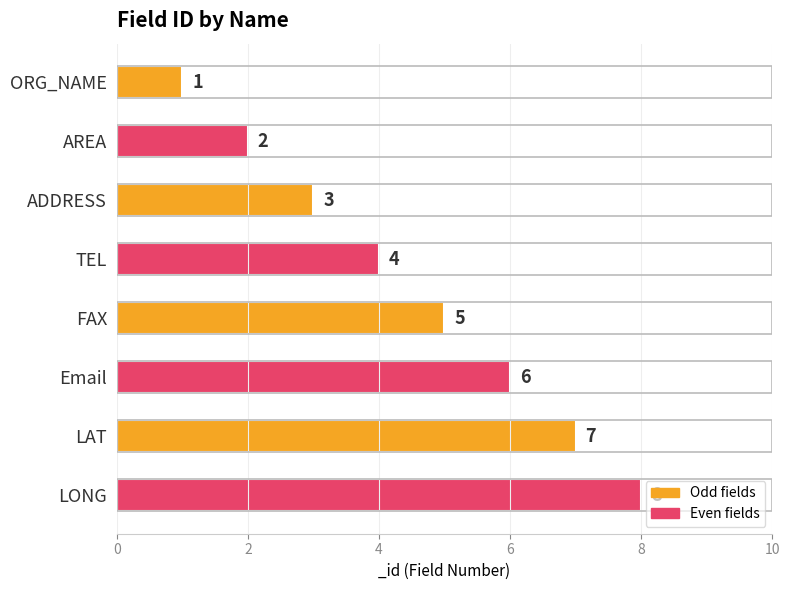

How many distinct data groups are displayed?

1